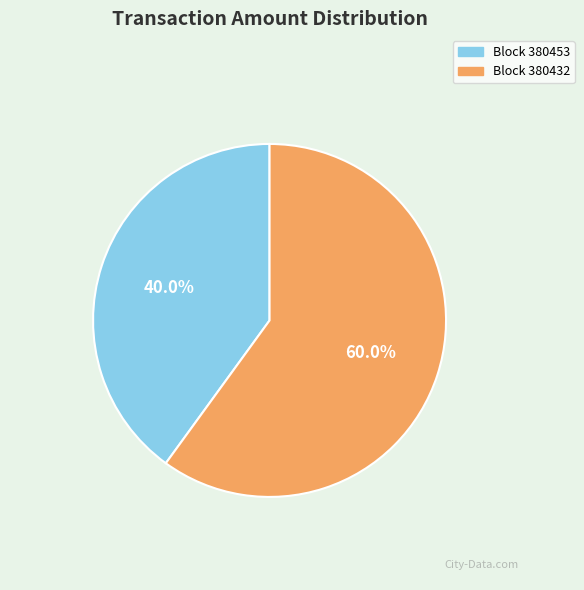

Is there a majority slice in this chart?

Yes